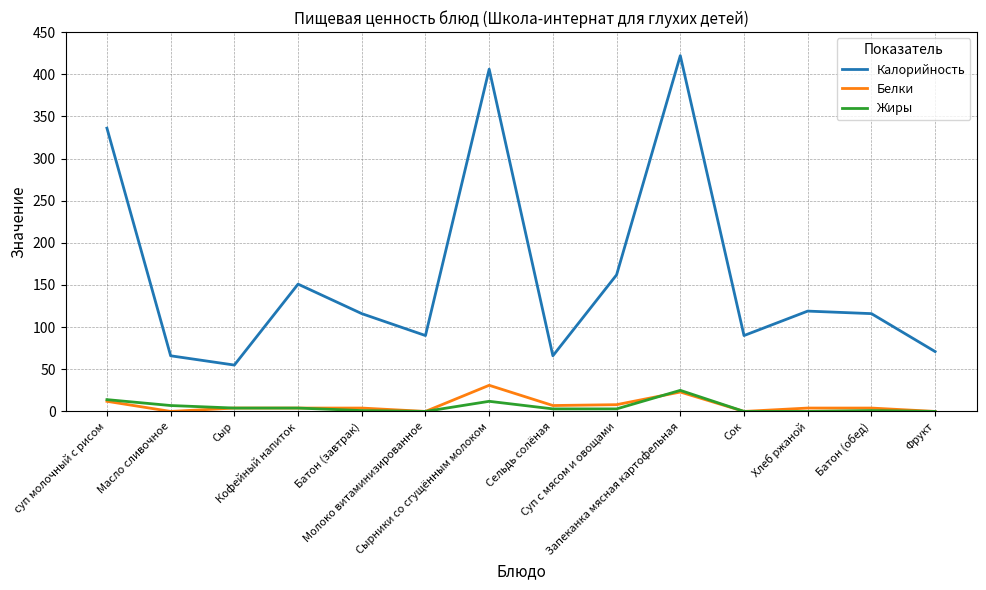

Which series has the largest total across all categories?

Калорийность